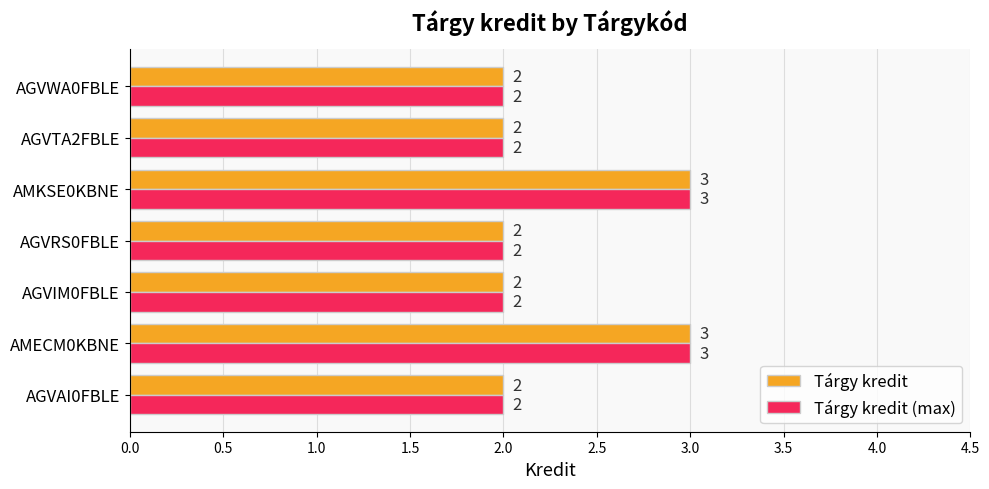

What is the maximum value for Tárgy kredit (max)?

3